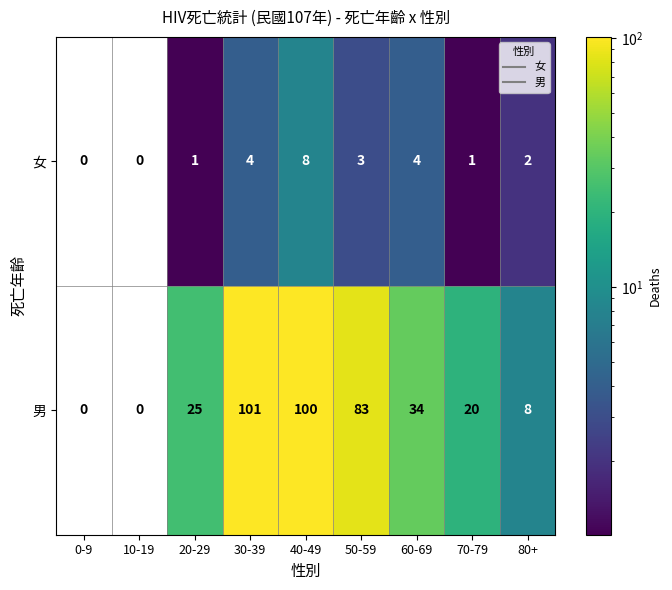

Reading right to left, list all the values displayed in this chart.

女: 2	1	4	3	8	4	1	0	0
男: 8	20	34	83	100	101	25	0	0